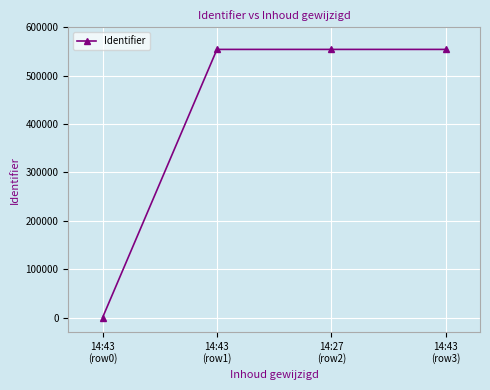

What is the difference between the values at 14:43
(row3) and 14:27
(row2)?

1